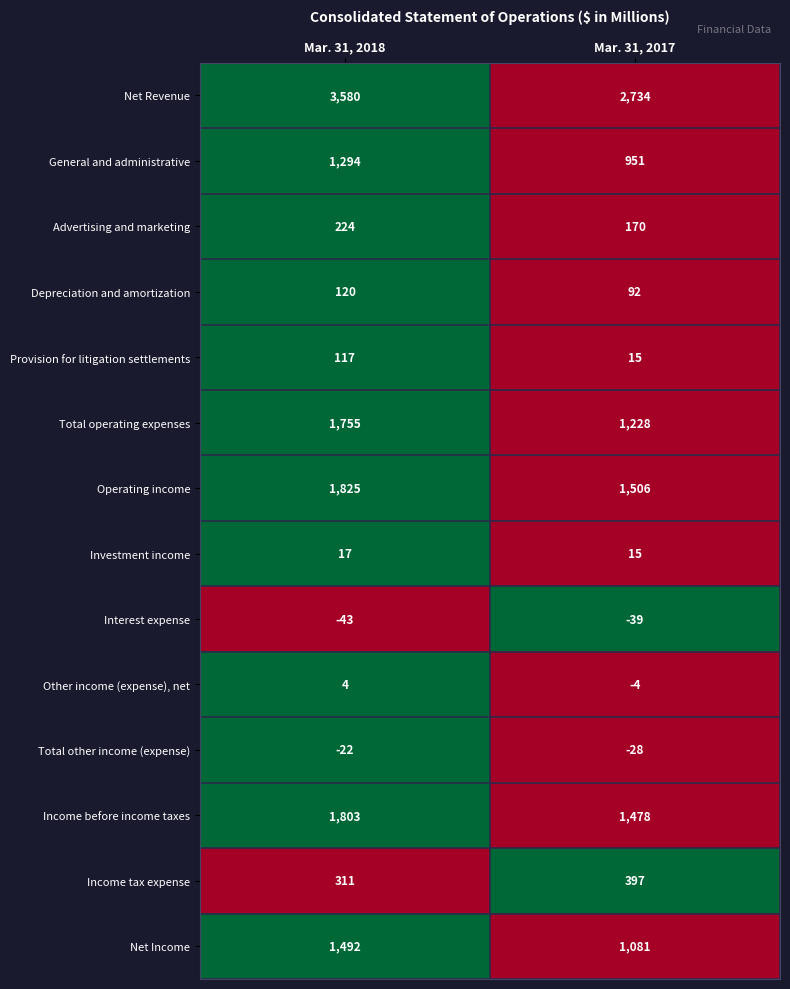

How many values in the General and administrative series are below 1294?

1